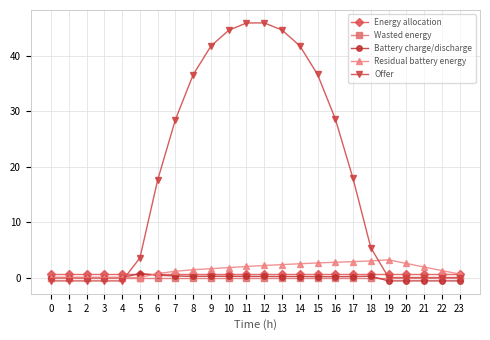

Where does the Offer series first go above 17?

6